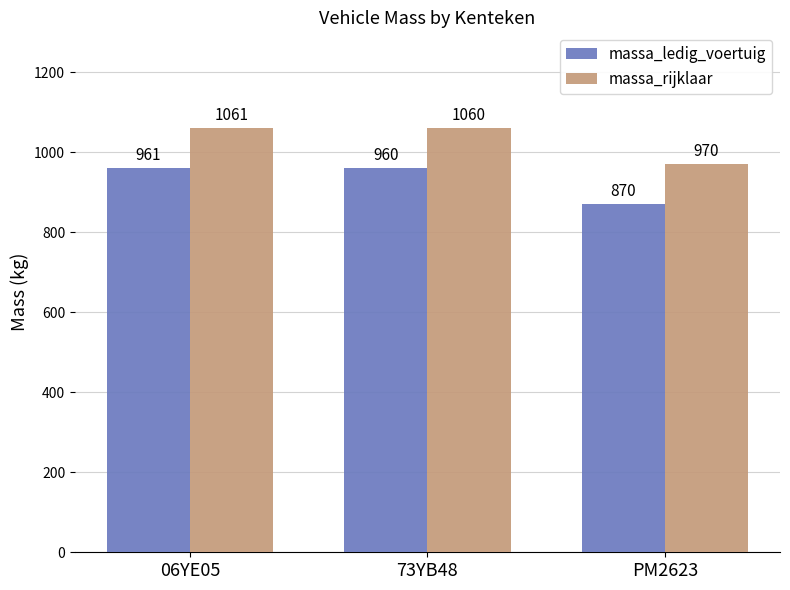

At PM2623, list the series in order from largest to smallest.

massa_rijklaar, massa_ledig_voertuig